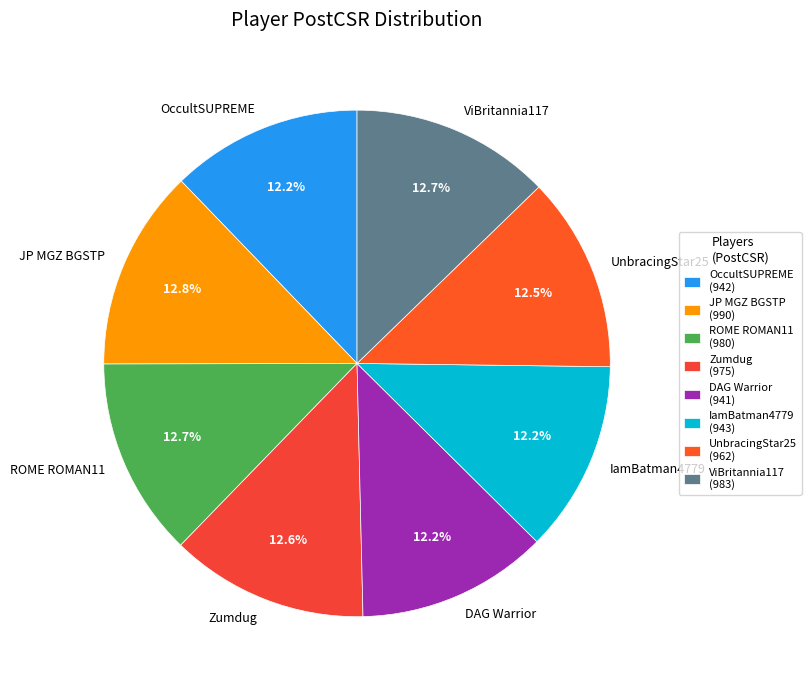

Does JP MGZ BGSTP account for over 50% of the chart?

No